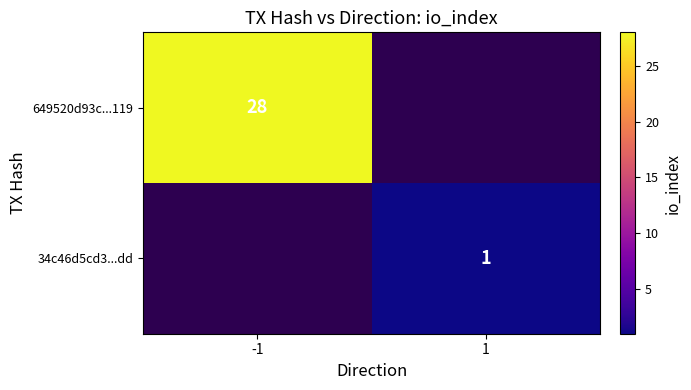

True or false: 34c46d5cd3...dd has a value of 1 at 1.

True